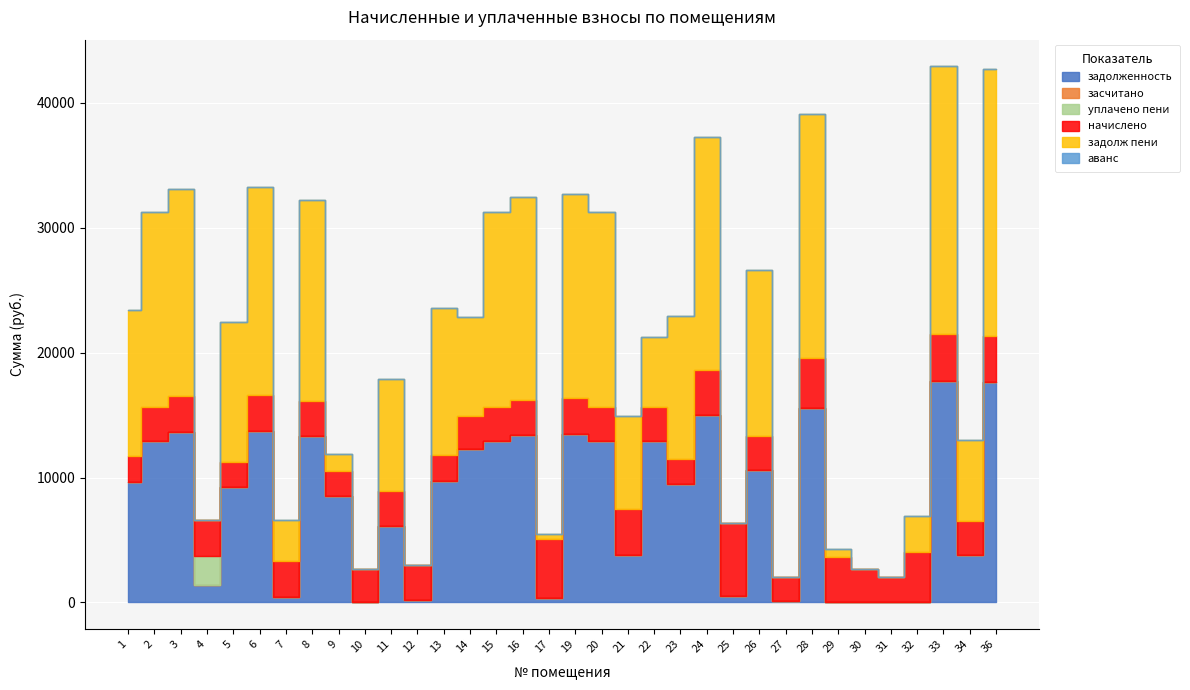

Reading left to right, list all the values displayed in this chart.

задолженность: 1=9680.3	2=12928.7	3=13675.8	4=1362.9	5=9207.8	6=13740.7	7=465.4	8=13318.4	9=8509.0	10=0.7	11=6127.7	12=229.8	13=9745.2	14=12266.2	15=12928.7	16=13415.9	17=390.1	19=13513.3	20=12928.7	21=3789.2	22=12928.7	23=9485.3	24=14969.8	25=489.0	26=10610.7	27=84.7	28=15576.6	29=0.0	30=0.0	31=0.0	32=13.1	33=17736.2	34=3798.3	36=17638.8
засчитано: 1=0.0	2=0.0	3=0.0	4=0.0	5=0.0	6=0.0	7=0.0	8=0.0	9=0.0	10=0.0	11=0.0	12=0.0	13=0.0	14=0.0	15=0.0	16=0.0	17=0.0	19=0.0	20=0.0	21=0.0	22=0.0	23=0.0	24=0.0	25=0.0	26=0.0	27=0.0	28=0.0	29=0.0	30=0.0	31=0.0	32=0.0	33=0.0	34=0.0	36=0.0
уплачено пени: 1=0.0	2=0.0	3=0.0	4=2379.6	5=0.0	6=0.0	7=0.0	8=0.0	9=0.0	10=0.0	11=0.0	12=0.0	13=0.0	14=0.0	15=0.0	16=0.0	17=0.0	19=0.0	20=0.0	21=0.0	22=0.0	23=0.0	24=0.0	25=0.0	26=0.0	27=0.0	28=0.0	29=0.6	30=0.0	31=0.0	32=0.0	33=0.0	34=0.0	36=0.0
начислено: 1=2027.6	2=2708.0	3=2864.5	4=2823.7	5=2007.2	6=2878.1	7=2823.7	8=2789.6	9=2007.2	10=2694.4	11=2810.0	12=2762.4	13=2041.2	14=2687.6	15=2708.0	16=2810.0	17=4681.2	19=2830.4	20=2708.0	21=3653.8	22=2708.0	23=1986.7	24=3667.3	25=5865.0	26=2708.0	27=1973.2	28=3959.9	29=3674.2	30=2667.1	31=2007.2	32=3994.0	33=3715.0	34=2694.4	36=3694.6
задолж пени: 1=11707.9	2=15636.7	3=16540.3	4=0.0	5=11215.1	6=16618.8	7=3289.1	8=16108.1	9=1338.2	10=0.0	11=8937.7	12=0.2	13=11786.4	14=7903.1	15=15636.7	16=16225.9	17=390.1	19=16343.8	20=15636.7	21=7442.9	22=5636.7	23=11472.0	24=18637.2	25=0.0	26=13318.7	27=0.0	28=19536.5	29=612.5	30=0.4	31=0.0	32=2891.1	33=21451.2	34=6492.7	36=21333.4
аванс: 1=0.0	2=0.0	3=0.0	4=0.8	5=0.0	6=0.0	7=0.0	8=0.0	9=0.0	10=10.0	11=0.0	12=0.0	13=0.0	14=0.0	15=0.0	16=0.0	17=0.0	19=0.0	20=0.0	21=0.0	22=0.0	23=0.0	24=0.0	25=0.0	26=0.0	27=7.2	28=0.0	29=0.0	30=0.0	31=0.0	32=0.0	33=0.0	34=0.0	36=0.0